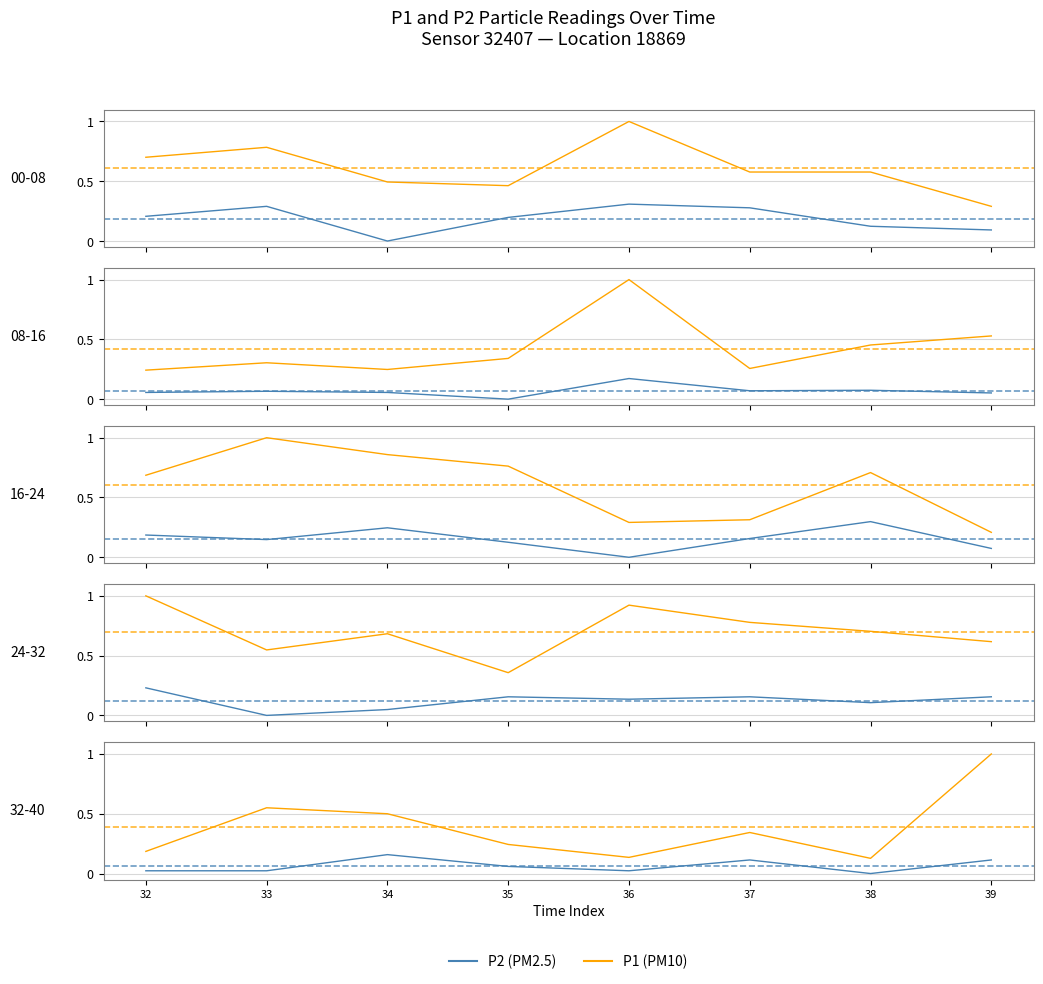

Is it true that P2 equals 0.1 at 39?

False